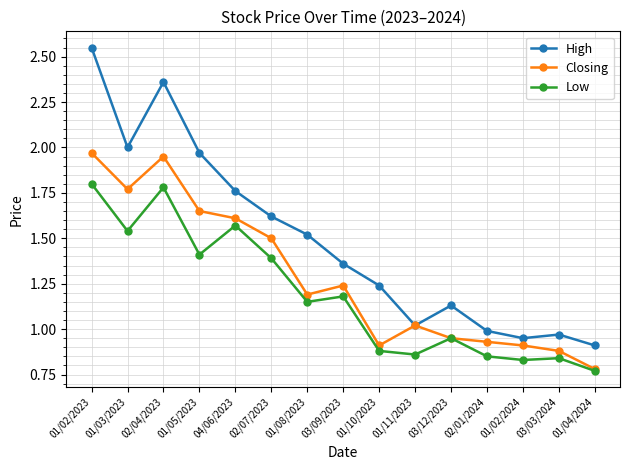

At which category does Closing reach its first local valley?

01/03/2023